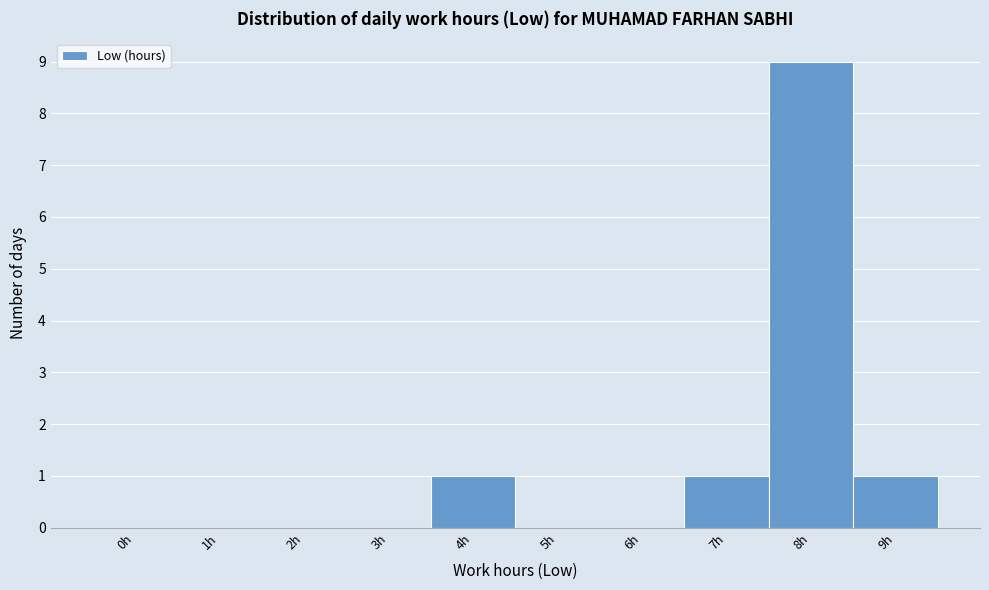

Reading right to left, extract all data points from this chart.

9h=1	8h=9	7h=1	6h=0	5h=0	4h=1	3h=0	2h=0	1h=0	0h=0